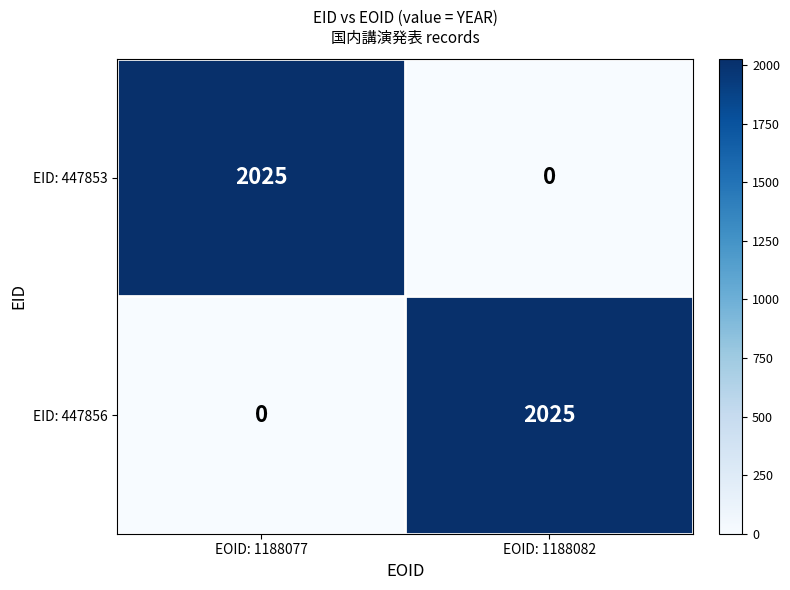

The EID: 447853 series shows -695 at EOID: 1188082. True or false?

False